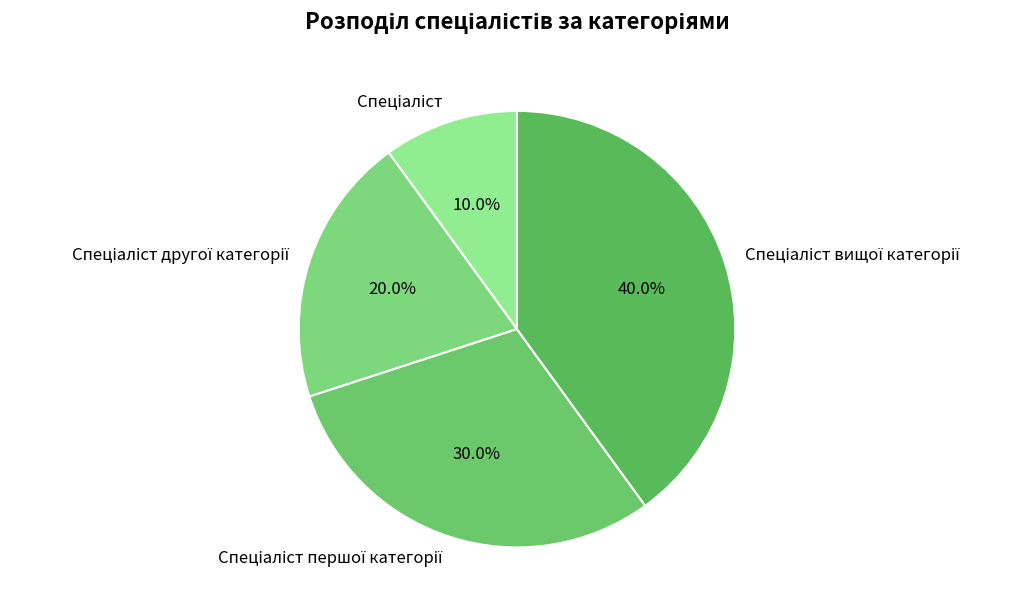

Is there a majority slice in this chart?

No